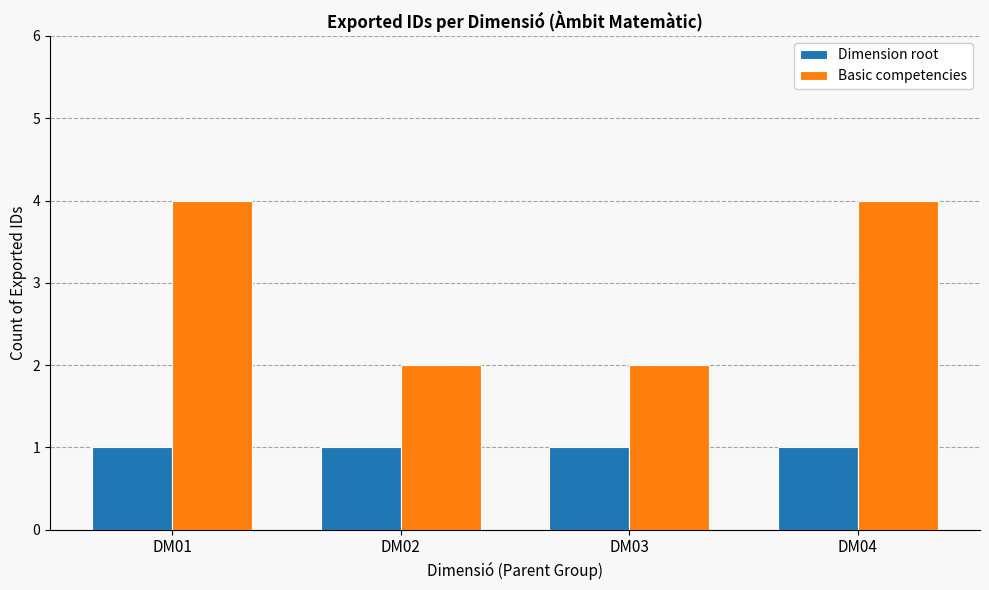

How many groups of bars are there?

4